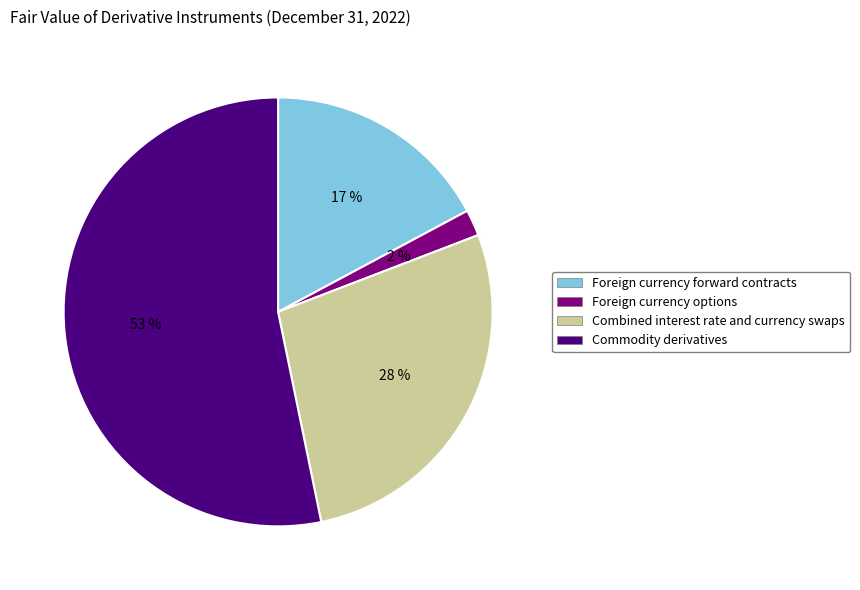

Is the sum of Combined interest rate and currency swaps and Commodity derivatives greater than half?

Yes